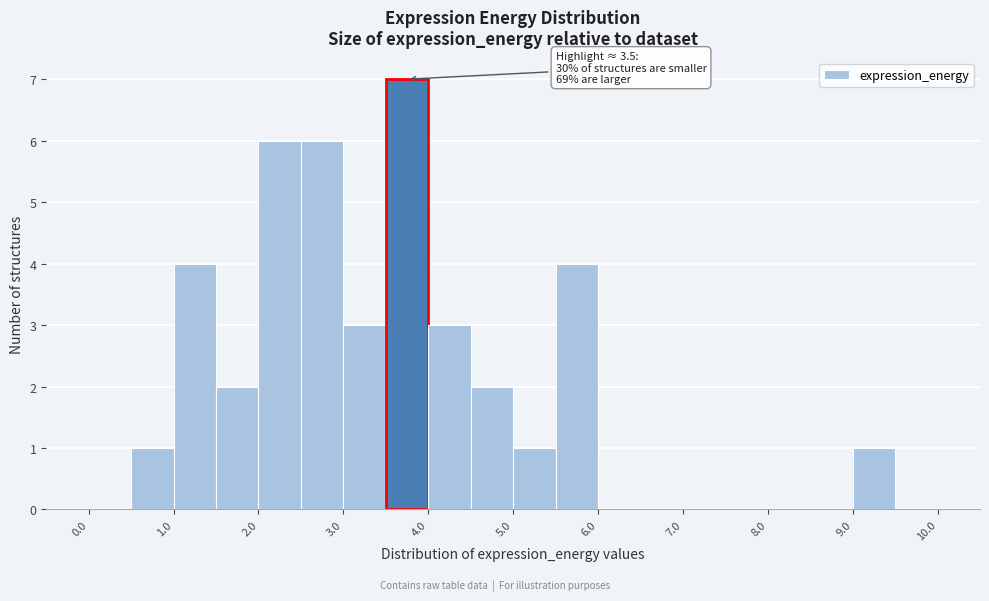

Over which range of the x-axis is the bar tallest?

3.5 to 4.0